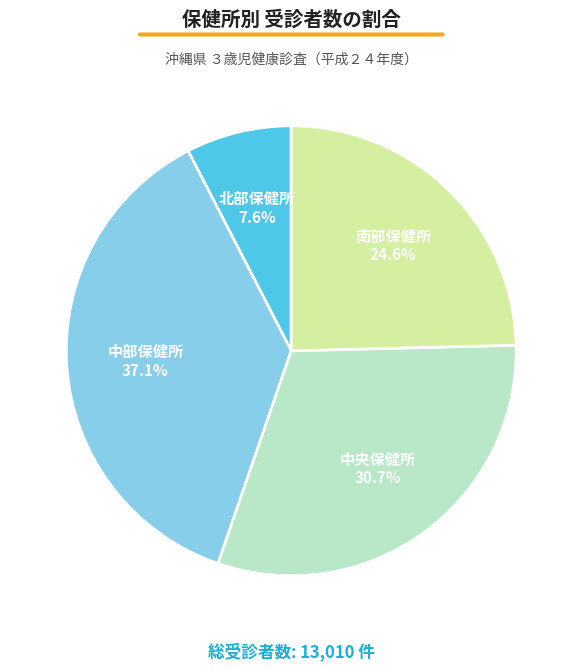

Is there any slice that represents more than half of the pie?

No